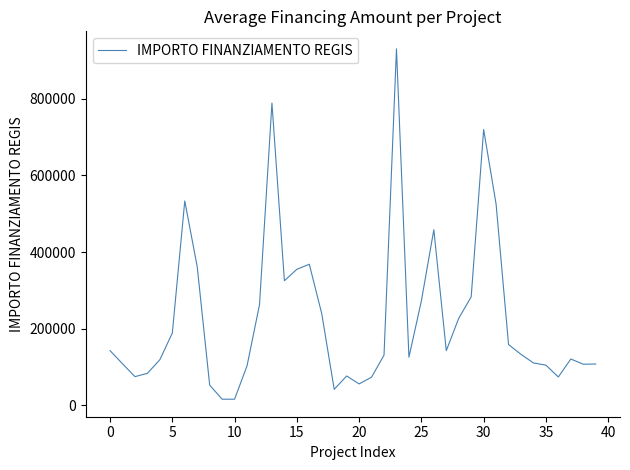

What is the greatest value displayed?

930869.5